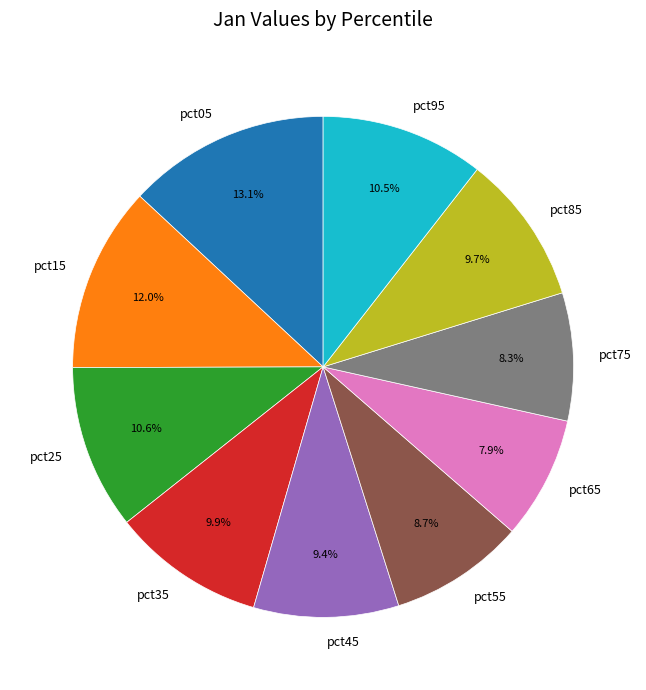

Does pct25 represent more than half of the total?

No